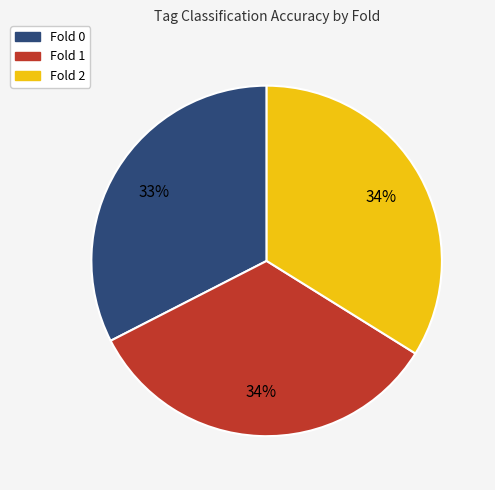

To the nearest percent, what portion does Fold 1 represent?

34%